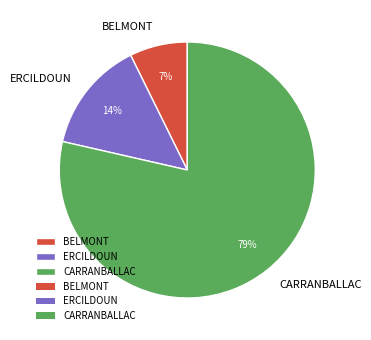

To the nearest percent, what is the difference between the ERCILDOUN and BELMONT slice percentages?

7%